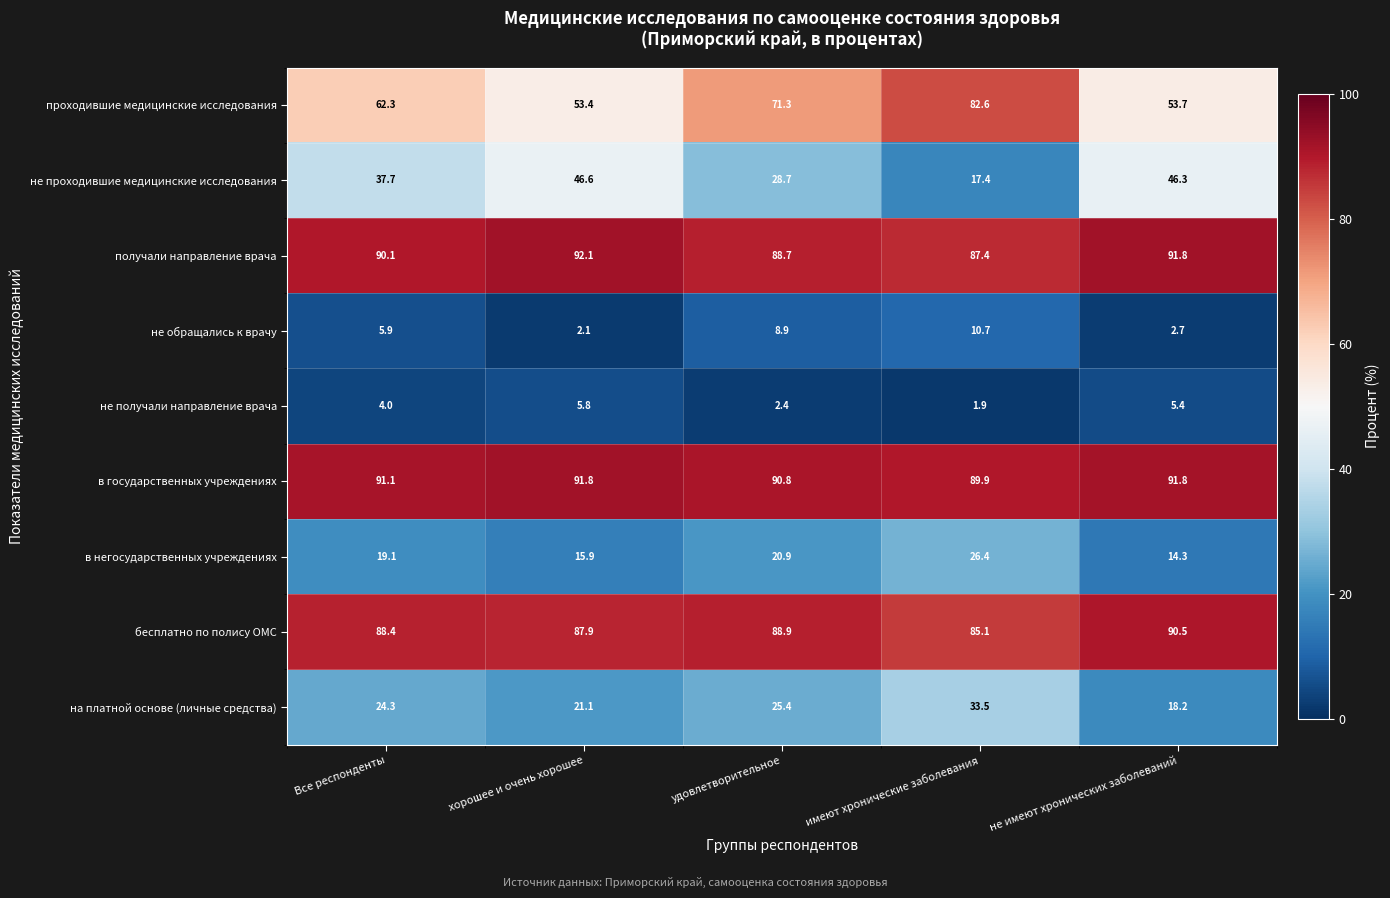

What is the difference between the second highest and second lowest values in the на платной основе (личные средства) series?

4.3